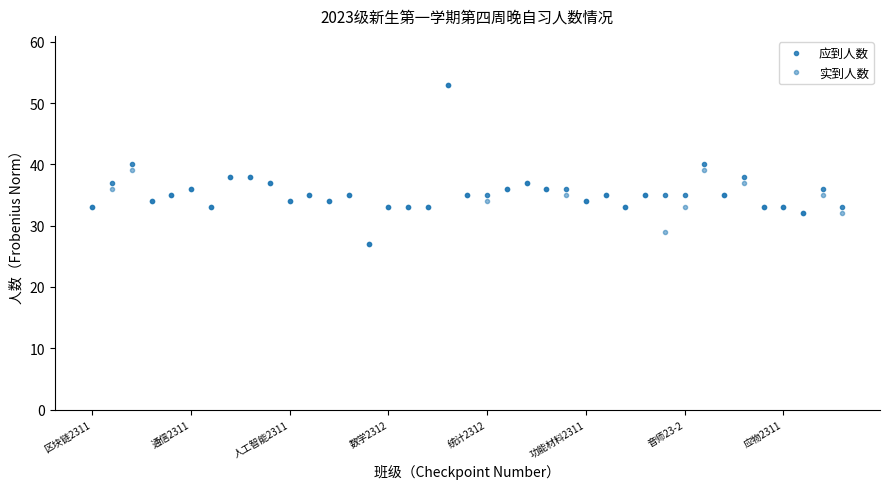

Reading left to right, extract all data points from this chart.

应到人数: 33	37	40	34	35	36	33	38	38	37	34	35	34	35	27	33	33	33	53	35	35	36	37	36	36	34	35	33	35	35	35	40	35	38	33	33	32	36	33
实到人数: 33	36	39	34	35	36	33	38	38	37	34	35	34	35	27	33	33	33	53	35	34	36	37	36	35	34	35	33	35	29	33	39	35	37	33	33	32	35	32